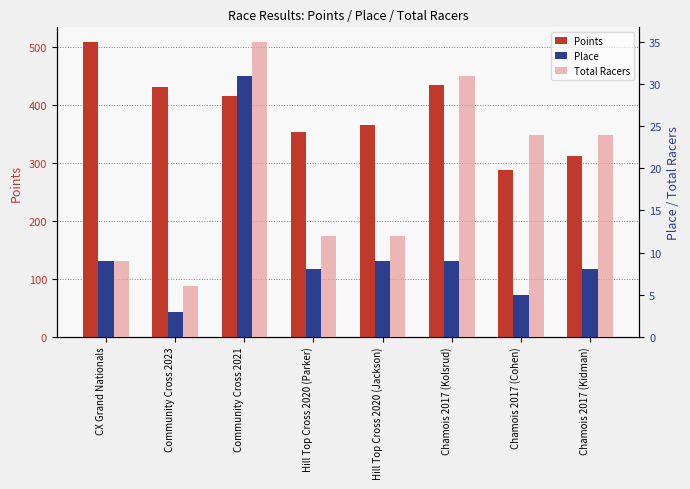

Between Community Cross 2021 and Hill Top Cross 2020 (Parker), which is larger?

Community Cross 2021